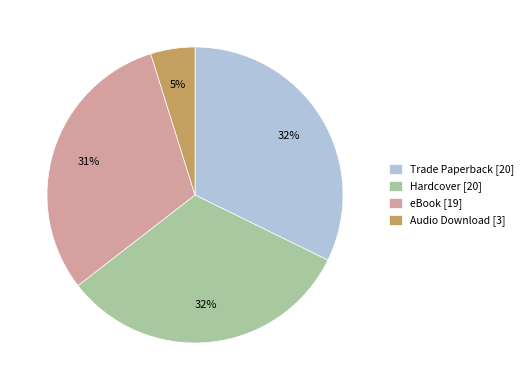

Is the sum of Hardcover [20] and eBook [19] greater than half?

Yes